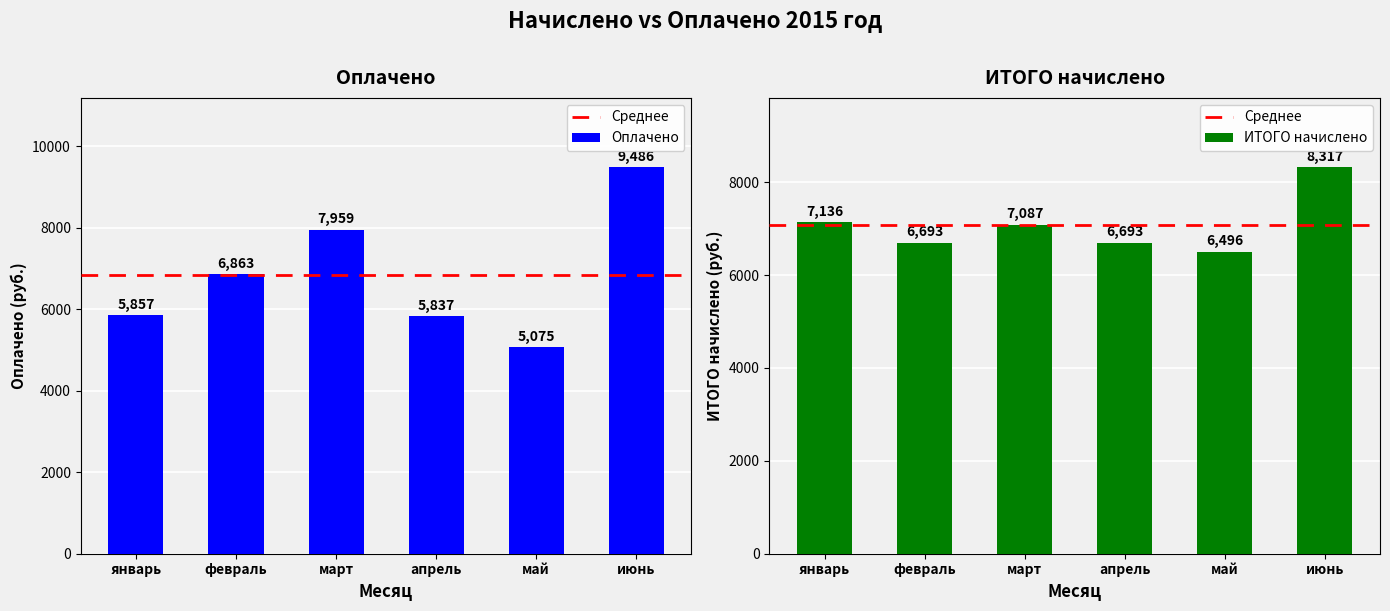

The value of Оплачено at март is 7959.0. True or false?

True